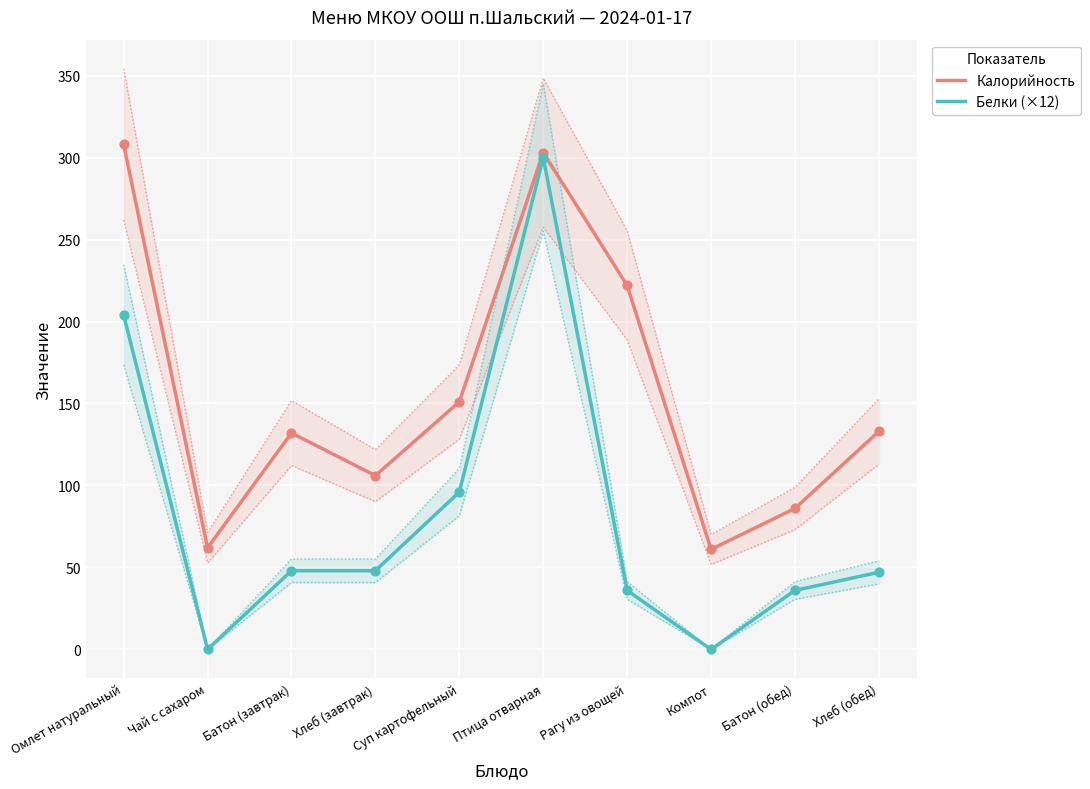

What is the total value across all series at Чай с сахаром?

62.0